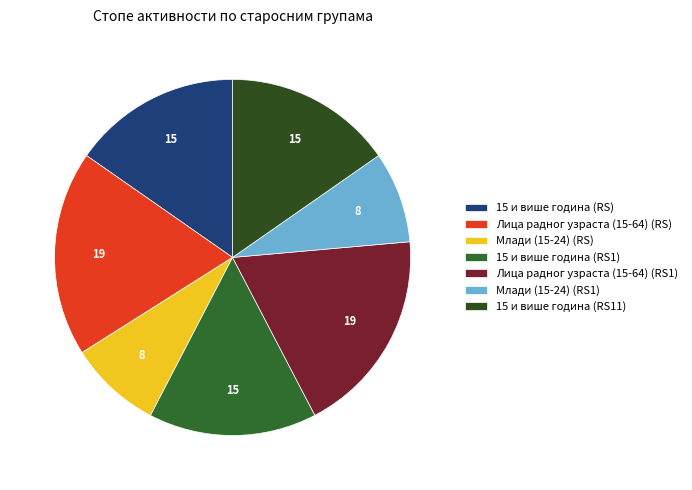

How many slices are in this pie chart?

7